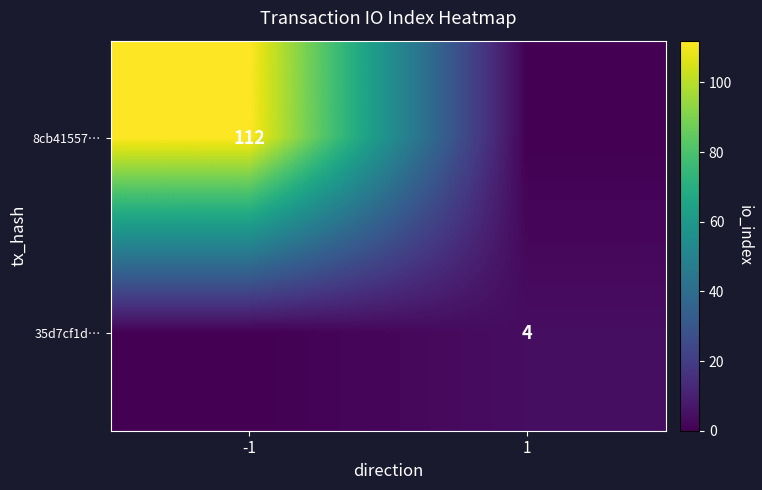

The value of 8cb41557… at -1 is 112. True or false?

True